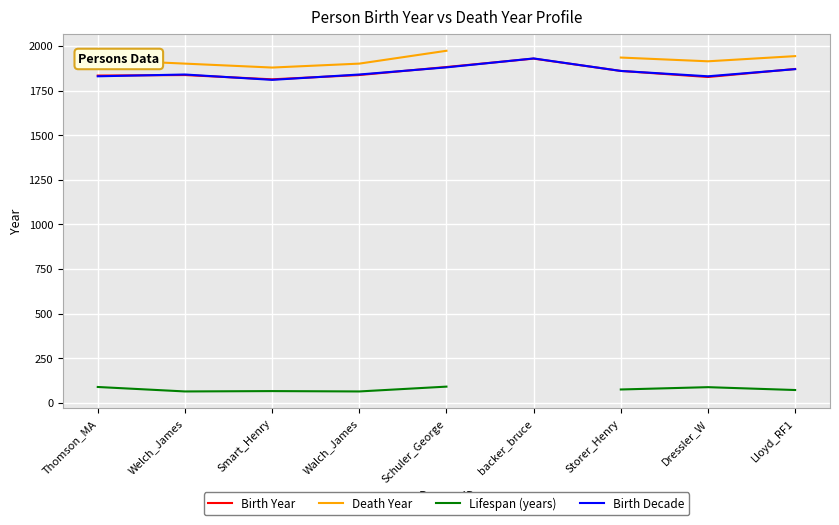

What is the difference between the second highest and second lowest values in the Birth Decade series?

50